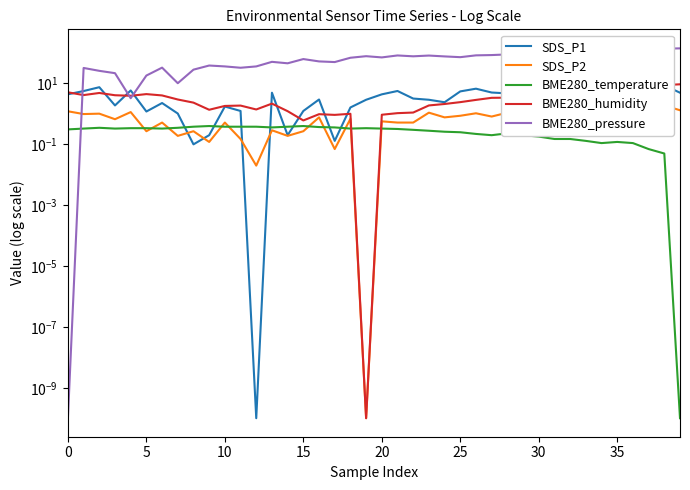

How many interior local peaks does the SDS_P2 series have?

12